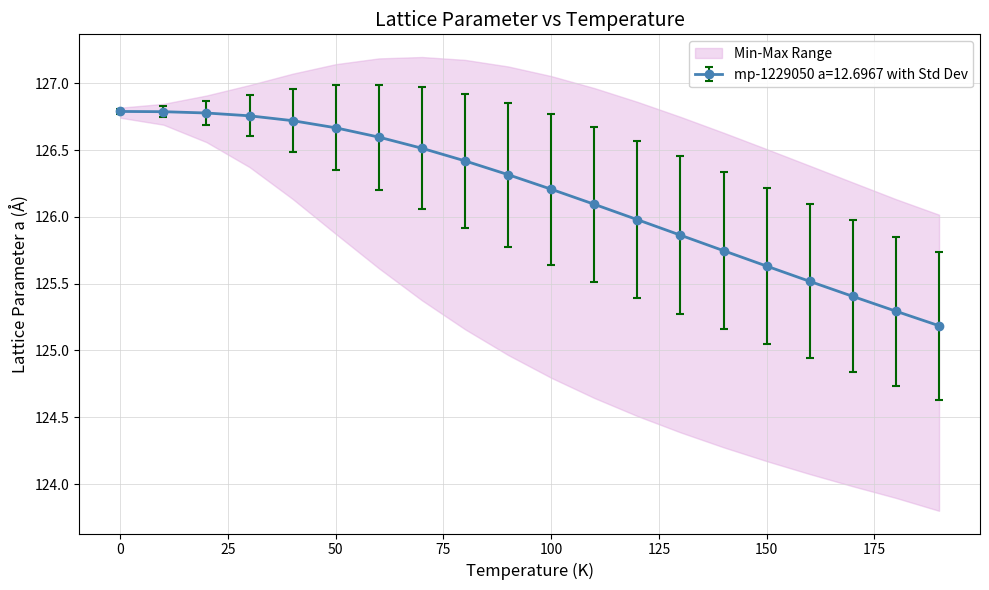

What is the lowest value of the mp-1229050 a=12.6967 with Std Dev series?

125.2